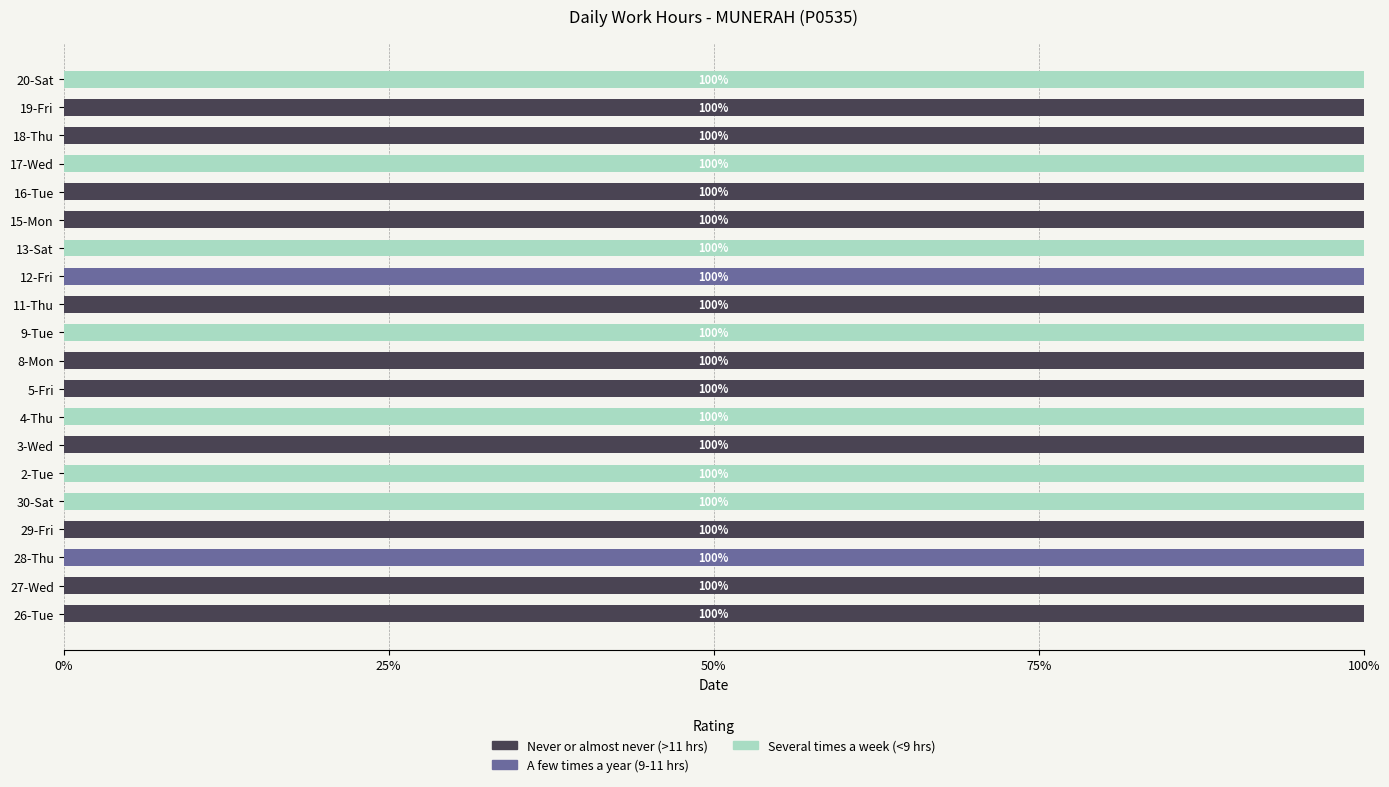

What is the sum of all Never or almost never (>11 hrs) values?

1100